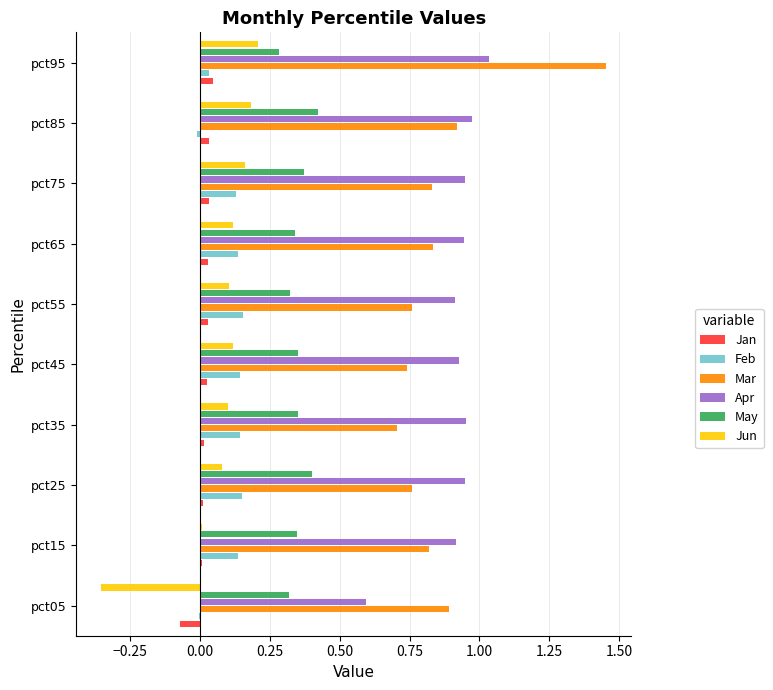

Is it true that Mar equals 1.2 at pct15?

False